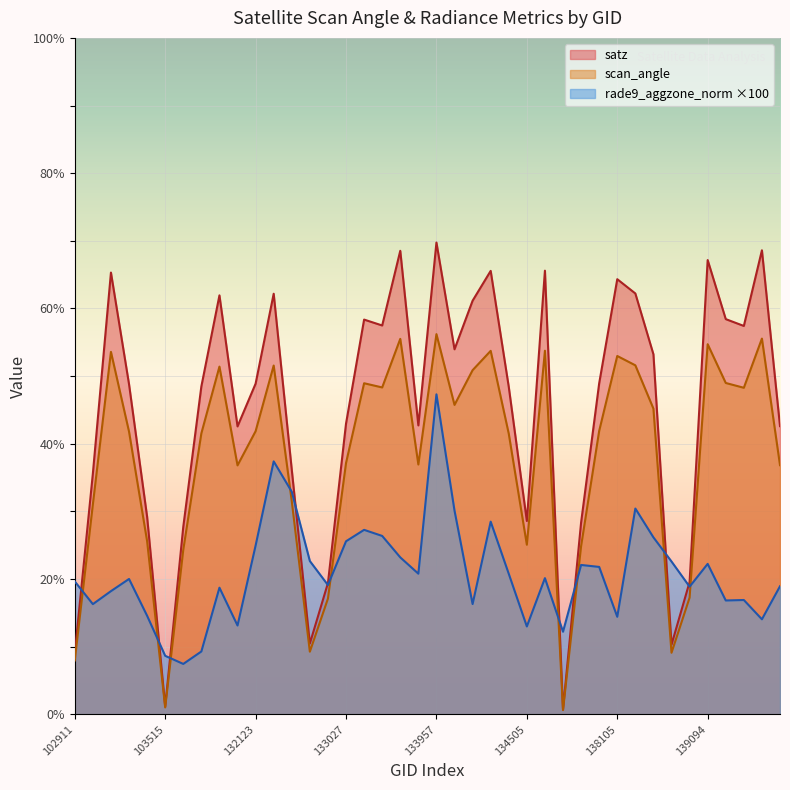

Rank the series by their average value, from highest to lowest.

satz, scan_angle, rade9_aggzone_norm ×100